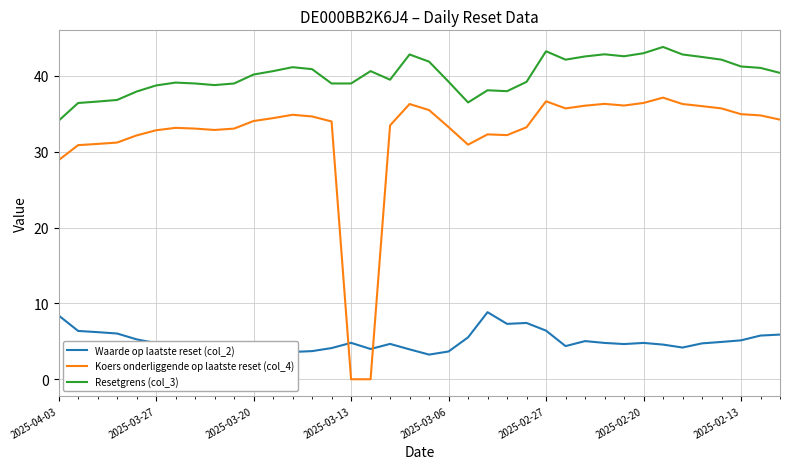

Which series has the largest range (max minus min)?

Koers onderliggende op laatste reset (col_4)